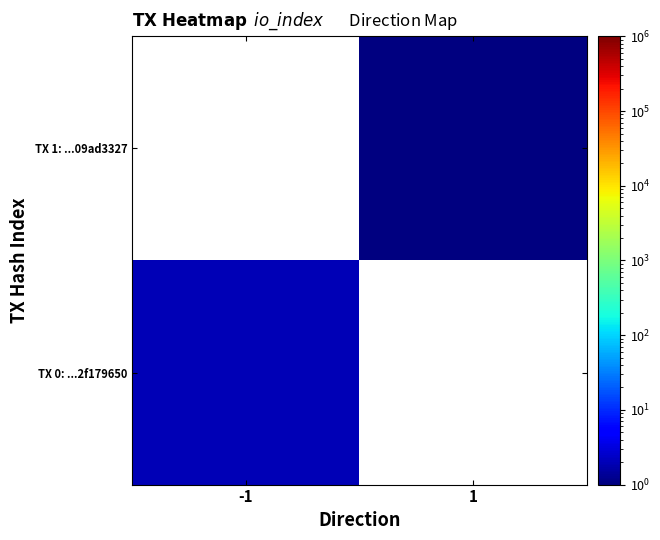

Count the number of data series in this chart.

2